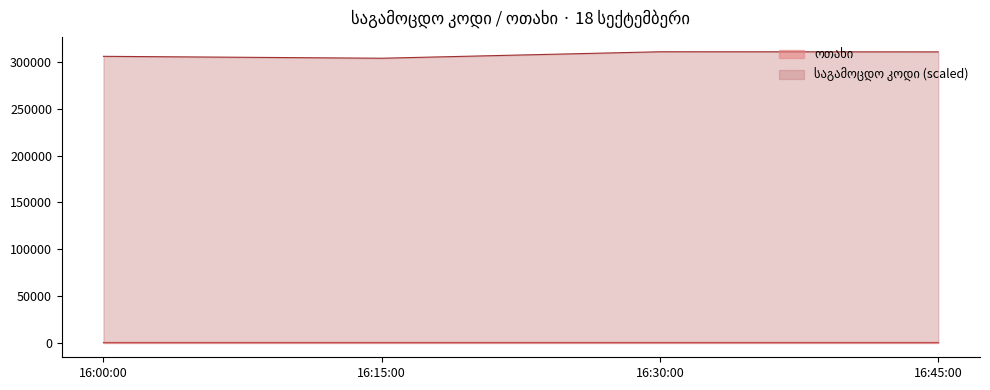

True or false: the data has more than 2 interior local peaks.

False